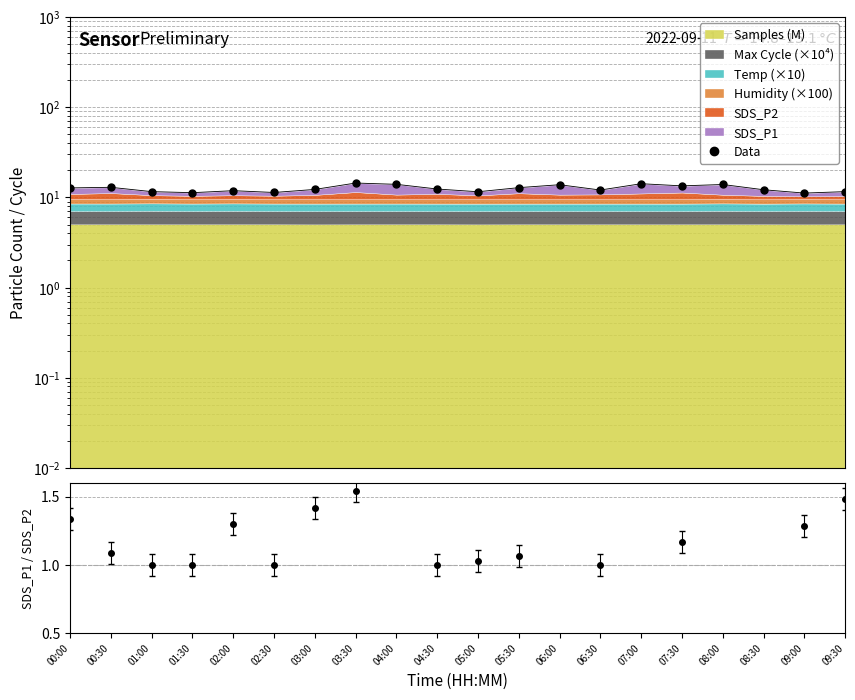

Which category has the highest value across all series?

03:30